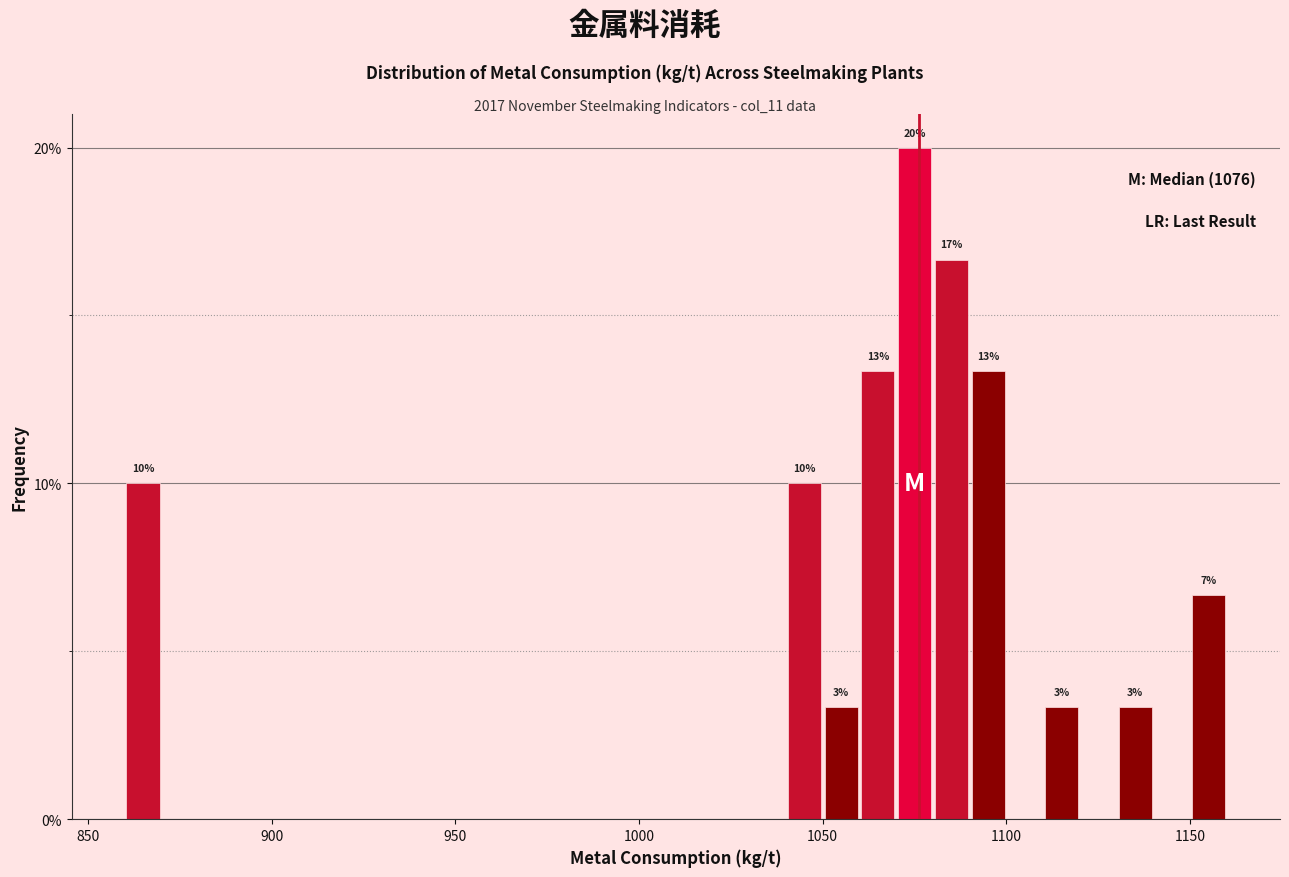

Read against the x-axis, roughly where is the centre of the tallest bar?

1075